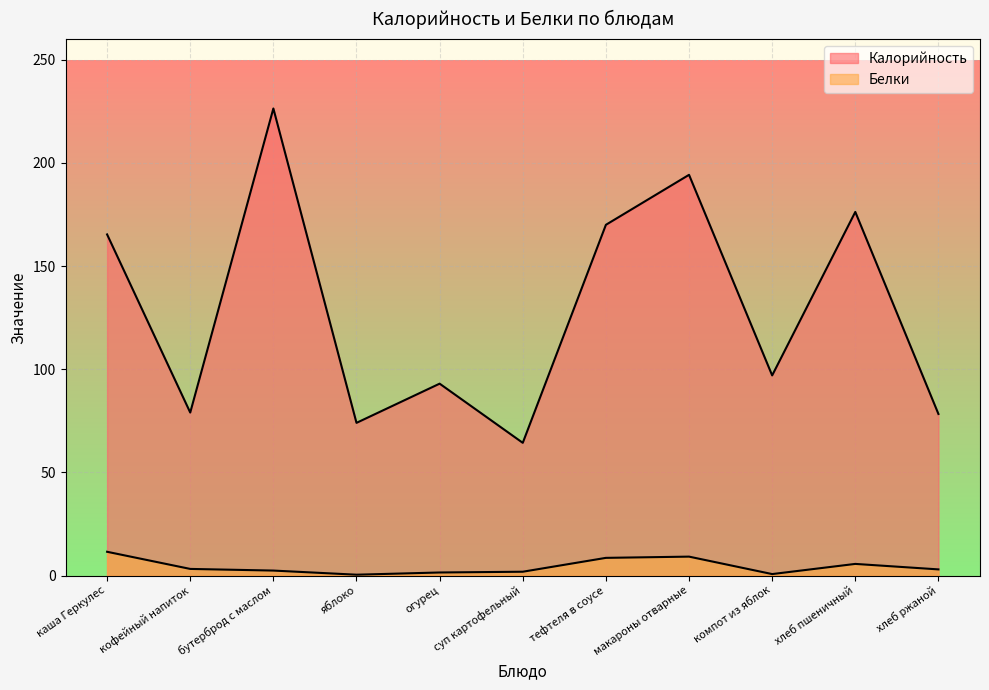

What is the approximate value of Калорийность at макароны отварные?

194.2